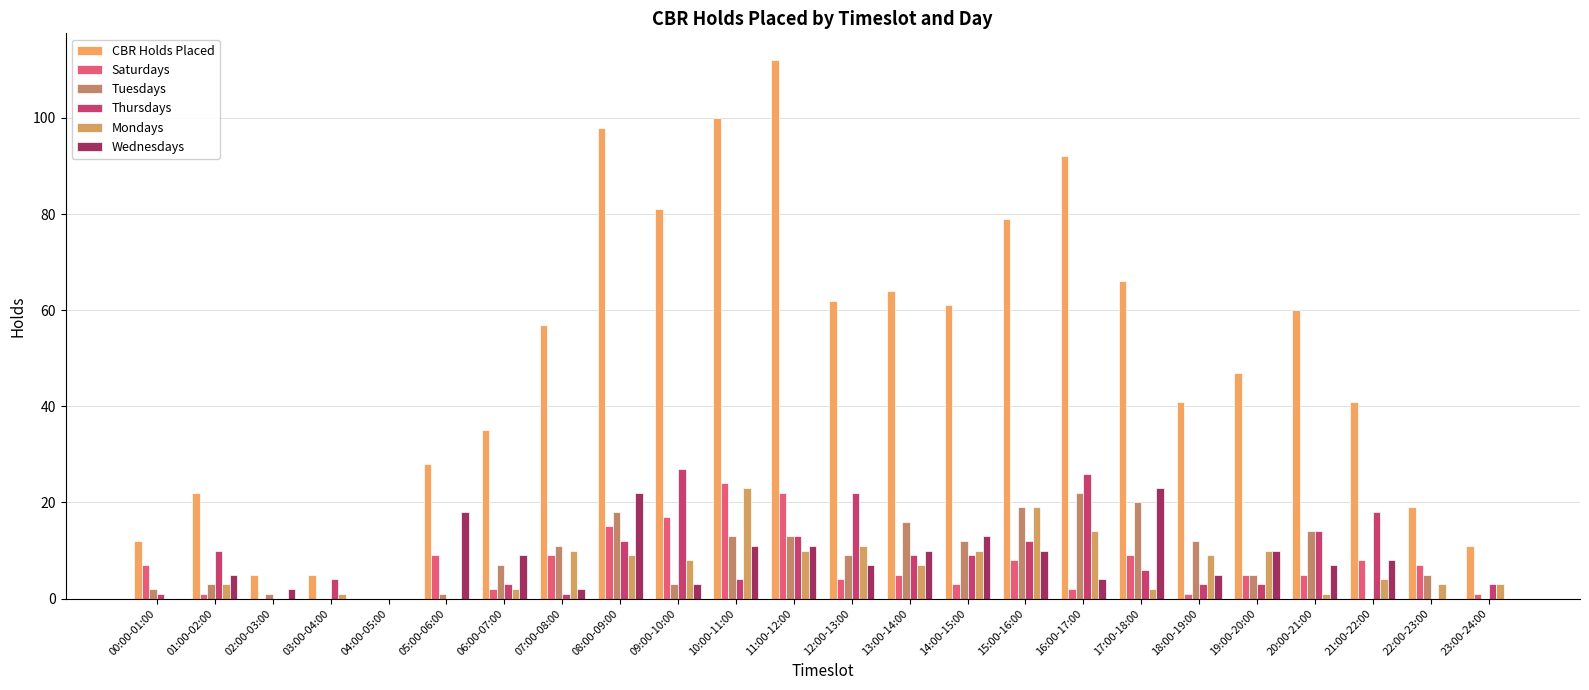

Reading left to right, extract all data points from this chart.

CBR Holds Placed: 12	22	5	5	0	28	35	57	98	81	100	112	62	64	61	79	92	66	41	47	60	41	19	11
Saturdays: 7	1	0	0	0	9	2	9	15	17	24	22	4	5	3	8	2	9	1	5	5	8	7	1
Tuesdays: 2	3	1	0	0	1	7	11	18	3	13	13	9	16	12	19	22	20	12	5	14	0	5	0
Thursdays: 1	10	0	4	0	0	3	1	12	27	4	13	22	9	9	12	26	6	3	3	14	18	0	3
Mondays: 0	3	0	1	0	0	2	10	9	8	23	10	11	7	10	19	14	2	9	10	1	4	3	3
Wednesdays: 0	5	2	0	0	18	9	2	22	3	11	11	7	10	13	10	4	23	5	10	7	8	0	0